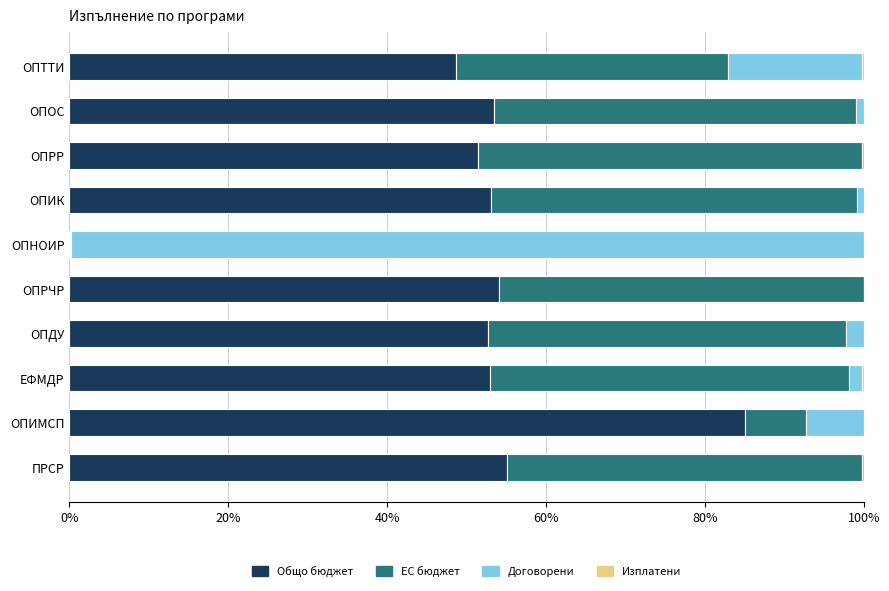

Where is Общо бюджет nearest to the value 42?

ОПТТИ